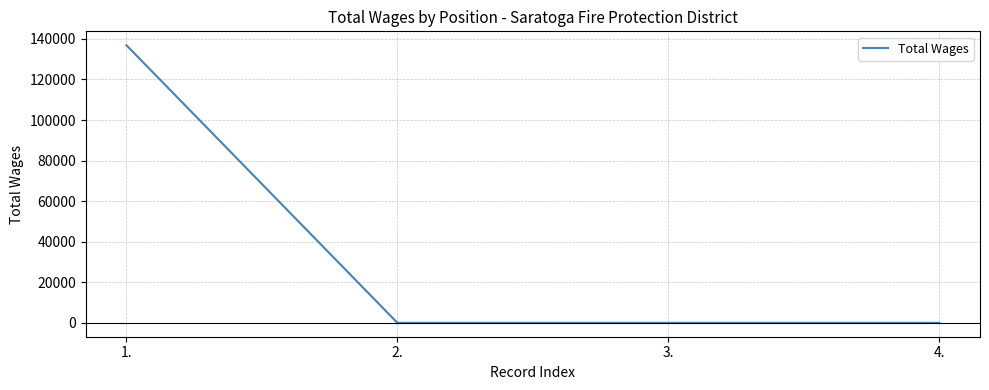

What is the sum of all values?

136882